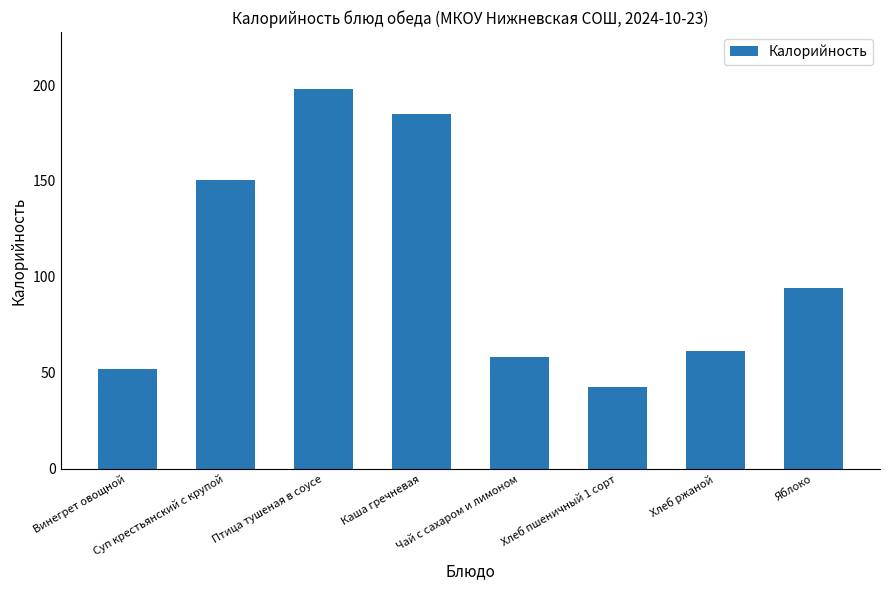

Rank the categories by value from lowest to highest.

Хлеб пшеничный 1 сорт, Винегрет овощной, Чай с сахаром и лимоном, Хлеб ржаной, Яблоко, Суп крестьянский с крупой, Каша гречневая, Птица тушеная в соусе